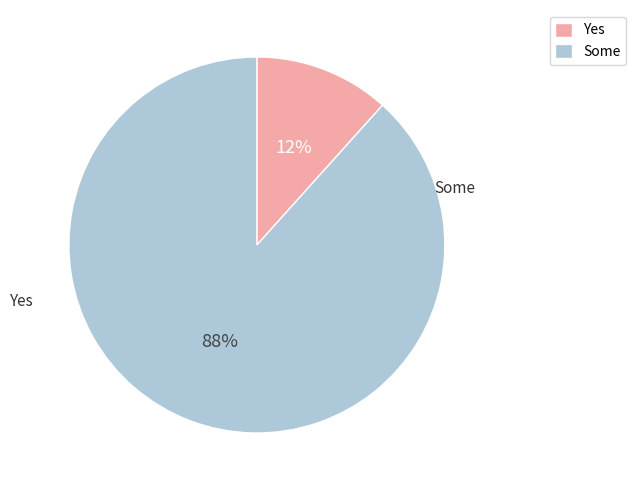

Between Yes and Some, which is larger?

Some